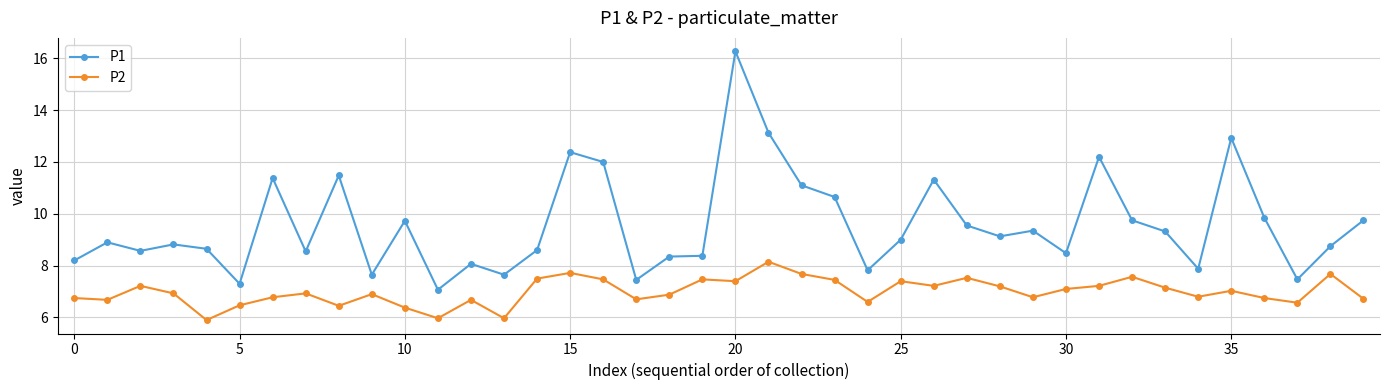

What is the value of the P2 point at the 31st from the left?

7.1